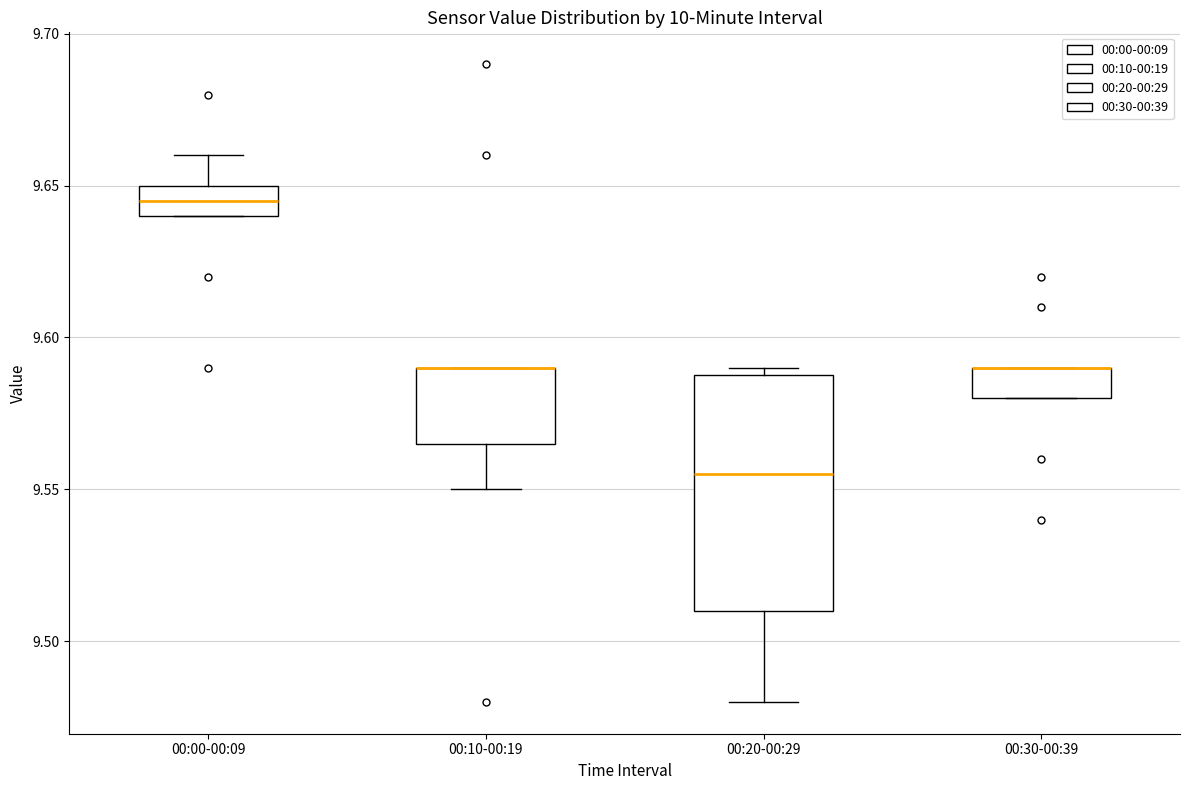

Reading left to right, transcribe this box plot: for each box, give where its median line is, the range the box spans, and where its two whiskers end, as read against the y-axis. The values are not printed on the chart, so give them approximately, as read against the axis.

00:00-00:09: median 9.645, box 9.640 to 9.650, whiskers 9.640 to 9.660
00:10-00:19: median 9.590 (drawn on the box's upper edge), box 9.565 to 9.590, whiskers 9.550 to 9.590
00:20-00:29: median 9.555, box 9.510 to 9.590, whiskers 9.480 to 9.590 (just above the box's upper edge)
00:30-00:39: median 9.590 (drawn on the box's upper edge), box 9.580 to 9.590, whiskers 9.580 to 9.590